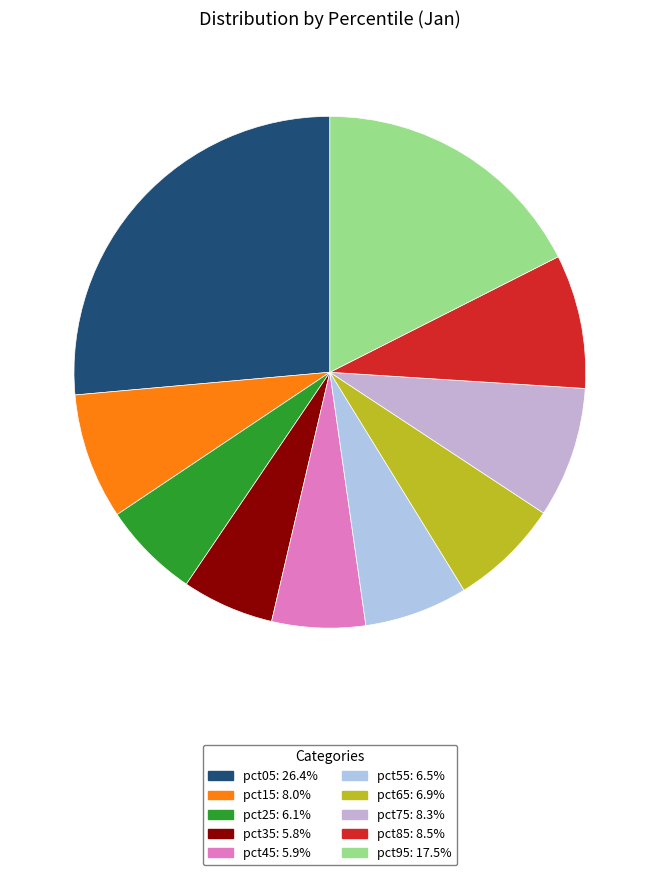

The pct85 slice represents 21% of the pie. True or false?

False